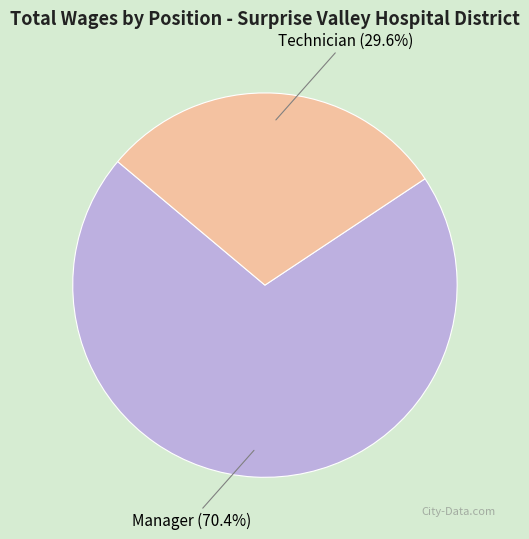

Is there a majority slice in this chart?

Yes